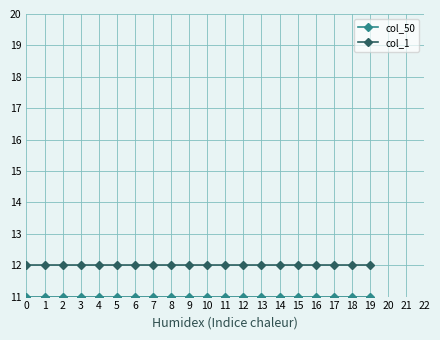

The col_1 series shows 12 at 8. True or false?

True